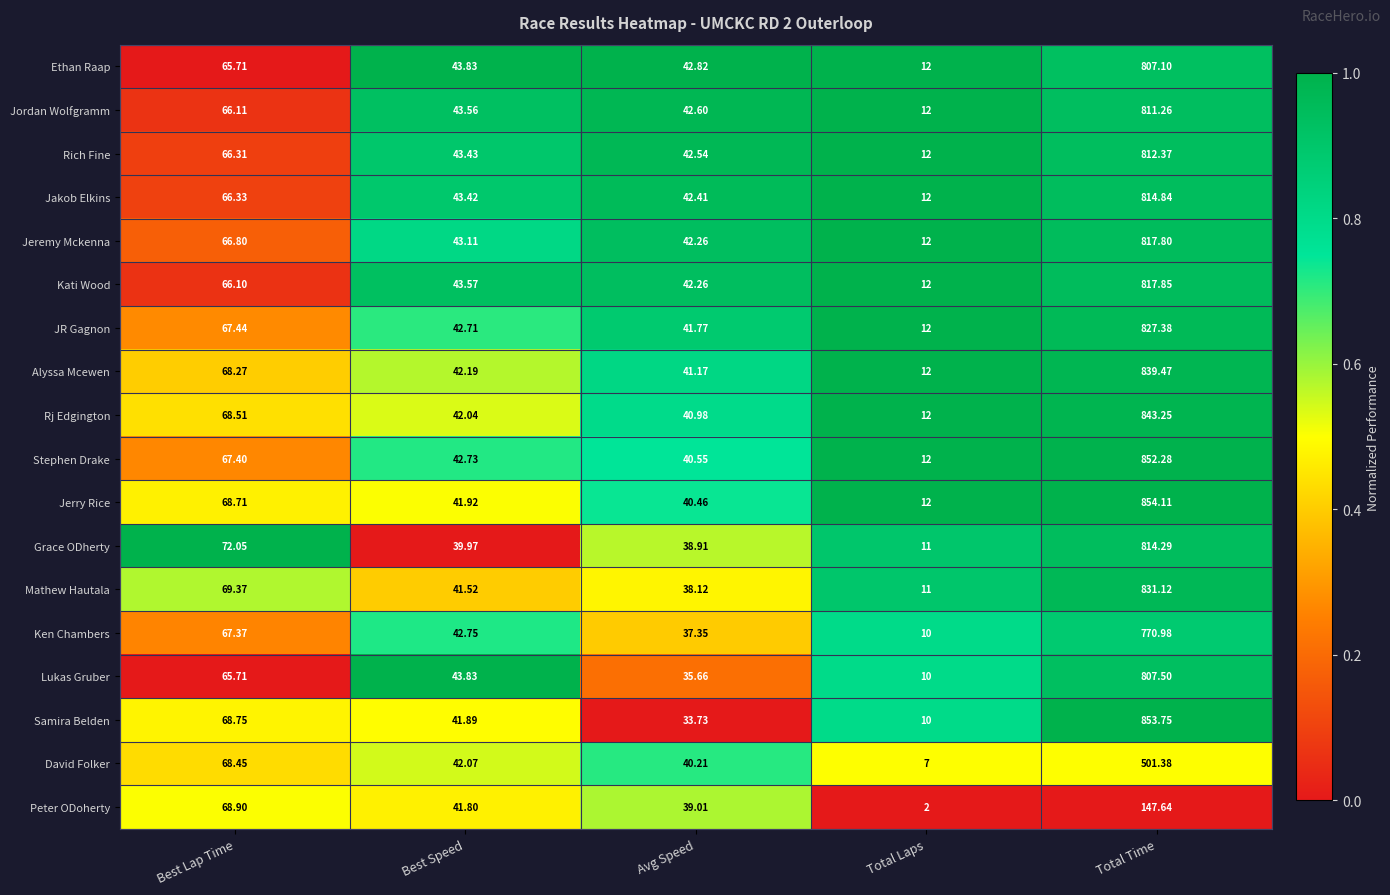

Between Avg Speed and Total Time, which series saw the biggest shift?

Samira Belden